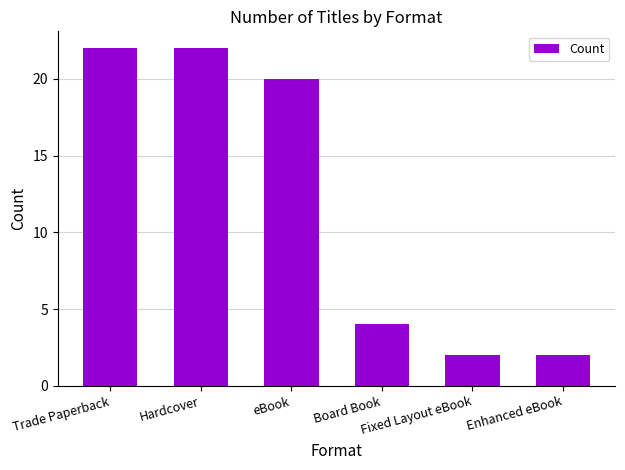

At which label does the data first exceed 20?

Trade Paperback